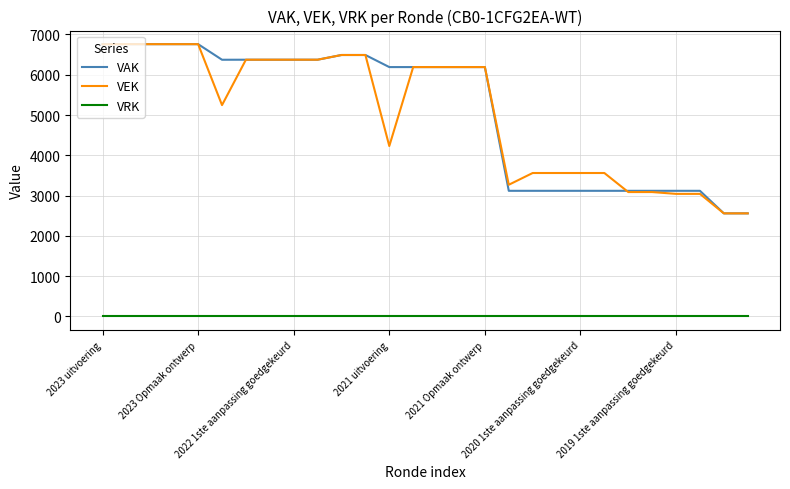

What is the greatest value displayed?

6760